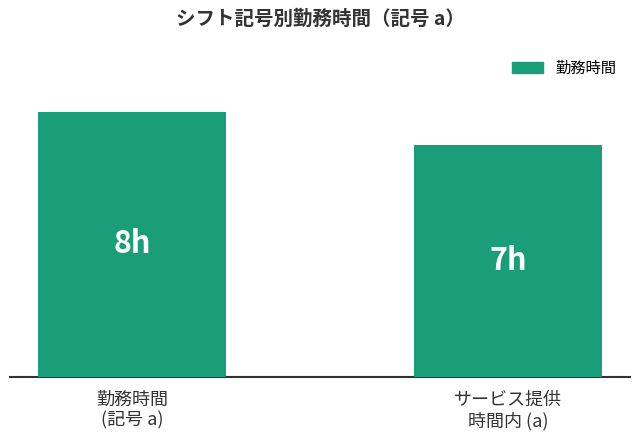

What is the label of the 1st bar from the right?

サービス提供
時間内 (a)